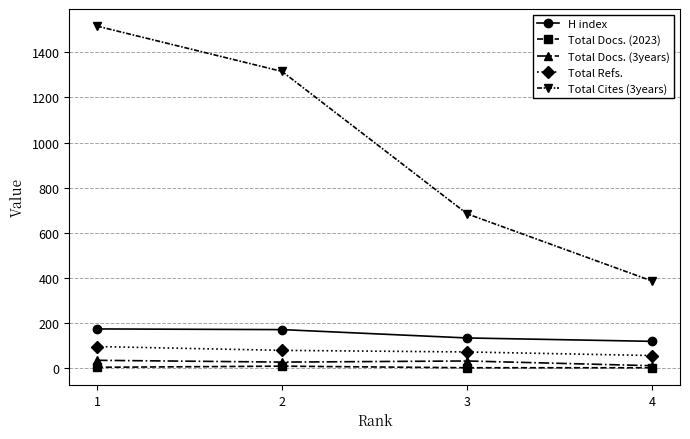

Which series has the widest spread of values?

Total Cites (3years)